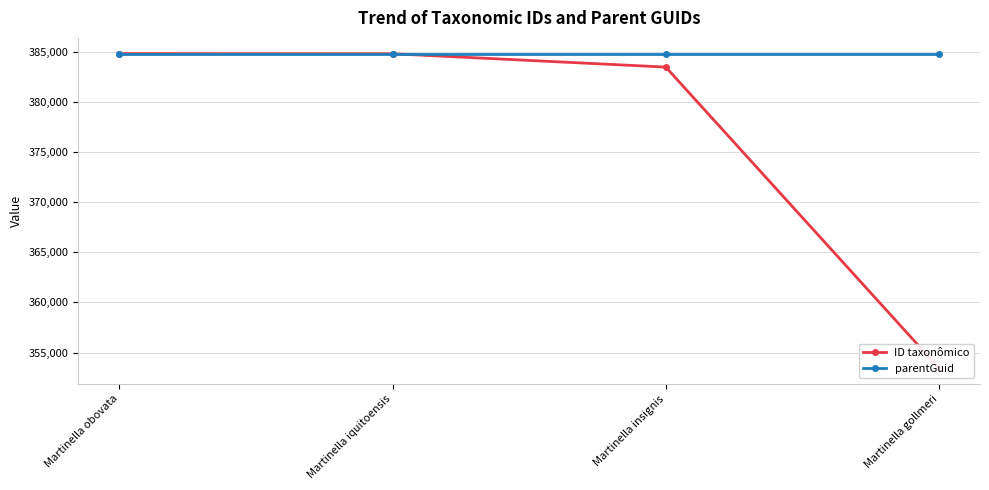

Which series has the largest total across all categories?

parentGuid